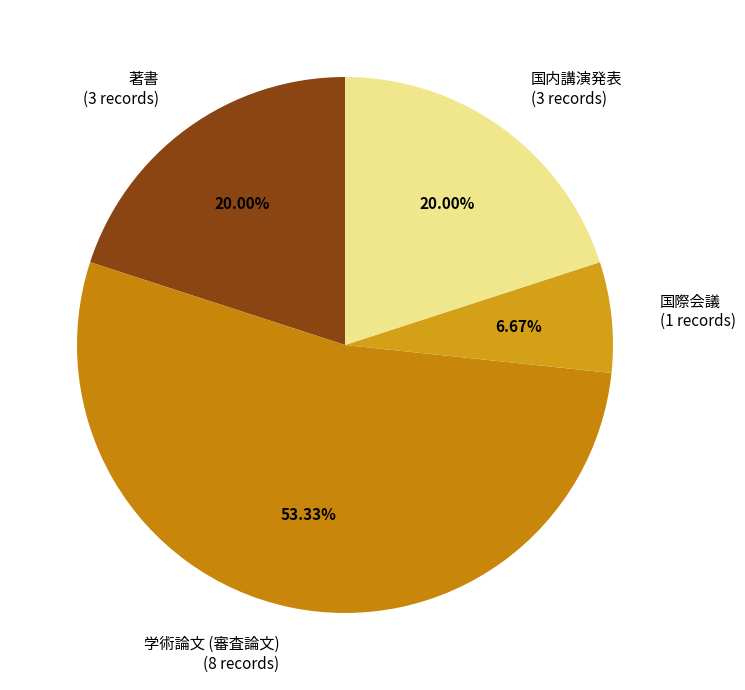

Does 国内講演発表 account for over 50% of the chart?

No